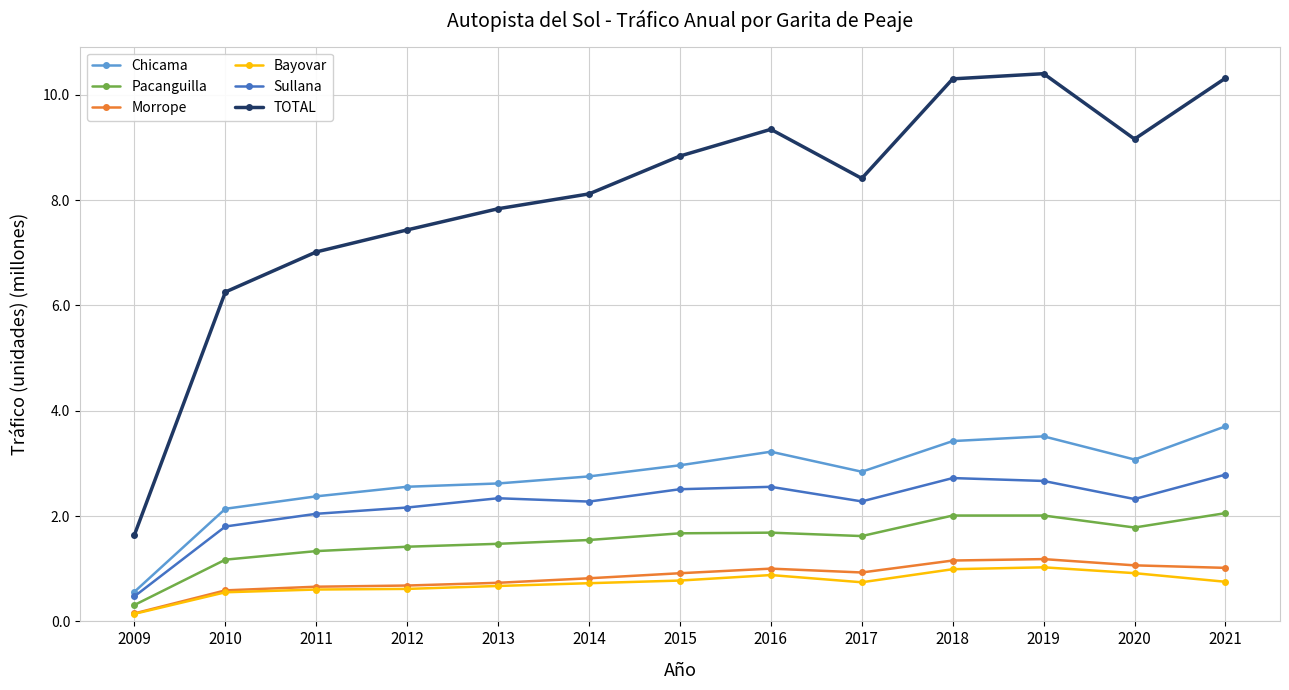

What is the sum of the Sullana values at 2017 and 2014?

4.6